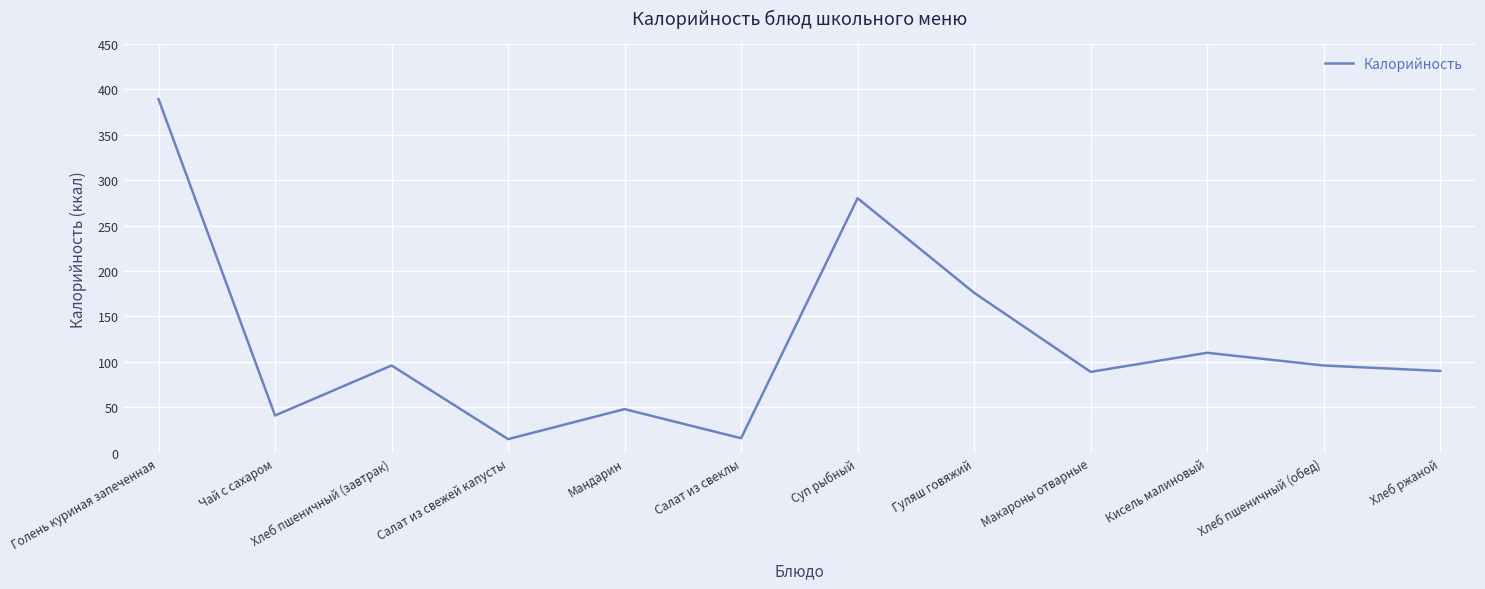

What is the difference between the maximum and minimum values?

374